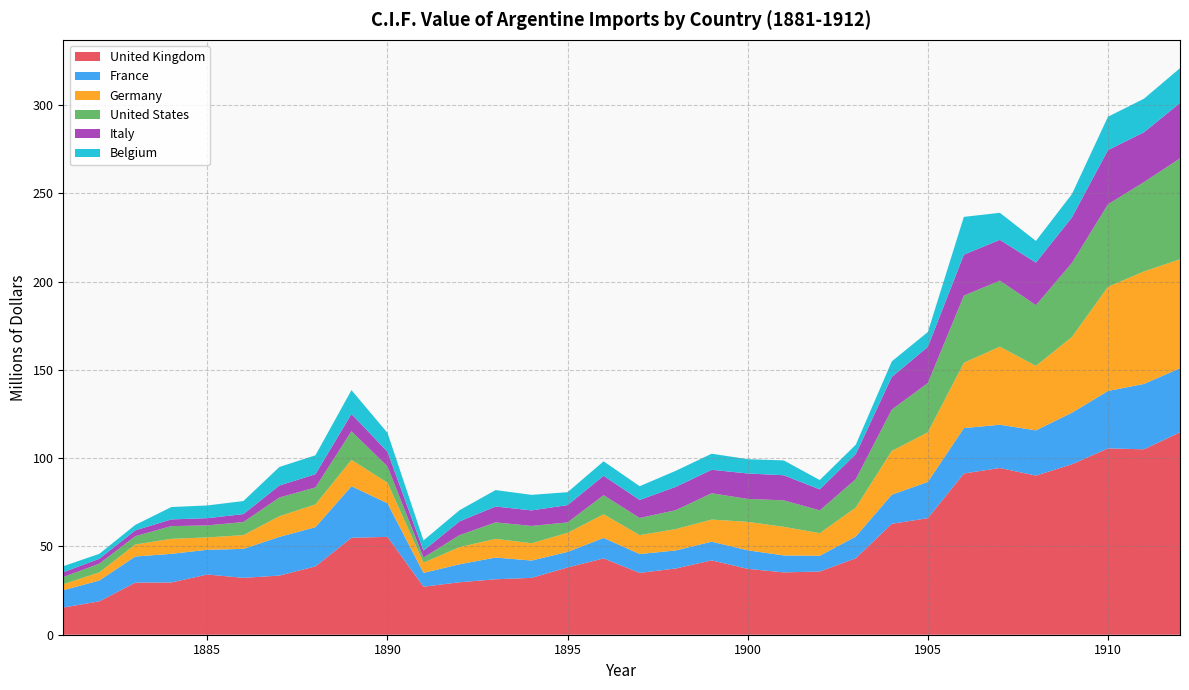

Reading left to right, what are all the values shown in this chart?

United Kingdom: 15.4	18.9	29.5	29.6	34.1	32.2	33.5	38.7	54.9	55.4	27.2	29.7	31.4	32.2	38.1	43.2	35.0	37.5	42.1	37.3	35.3	35.8	43.3	62.8	66.0	91.3	94.4	90.1	96.5	105.5	105.0	114.6
France: 9.8	11.8	14.8	16.2	14.0	16.4	21.9	22.2	29.2	19.0	7.8	10.2	12.3	9.8	8.8	11.6	10.7	10.2	10.6	10.5	9.6	8.9	12.3	16.5	20.5	25.7	24.5	25.6	29.2	32.5	37.0	36.3
Germany: 3.4	4.6	6.8	8.5	7.0	7.8	11.7	12.9	14.9	11.7	5.8	9.7	10.6	9.8	10.8	13.4	10.7	12.1	12.5	16.1	16.2	12.8	16.4	24.8	28.1	37.0	44.2	36.5	42.9	59.0	63.7	61.7
United States: 4.1	4.9	4.7	7.2	6.8	7.4	10.6	9.6	16.2	9.2	2.9	6.8	9.3	9.8	5.9	10.8	9.7	10.7	14.9	13.0	15.0	12.9	16.1	23.4	27.9	38.0	37.4	34.4	41.9	46.7	50.6	57.1
Italy: 2.7	2.8	3.3	3.8	4.1	4.5	6.8	7.5	9.8	8.3	3.9	7.8	9.0	8.8	9.8	11.0	10.2	13.2	13.3	14.4	14.2	11.9	14.2	18.5	20.5	23.2	23.1	24.1	25.8	30.7	28.2	31.4
Belgium: 3.4	2.8	3.1	7.0	7.2	7.4	10.5	10.7	13.5	10.7	5.8	6.3	9.3	8.8	7.3	8.2	7.8	9.1	9.1	8.1	8.4	5.3	5.3	8.8	8.4	21.4	15.3	12.3	13.2	18.9	19.0	19.7